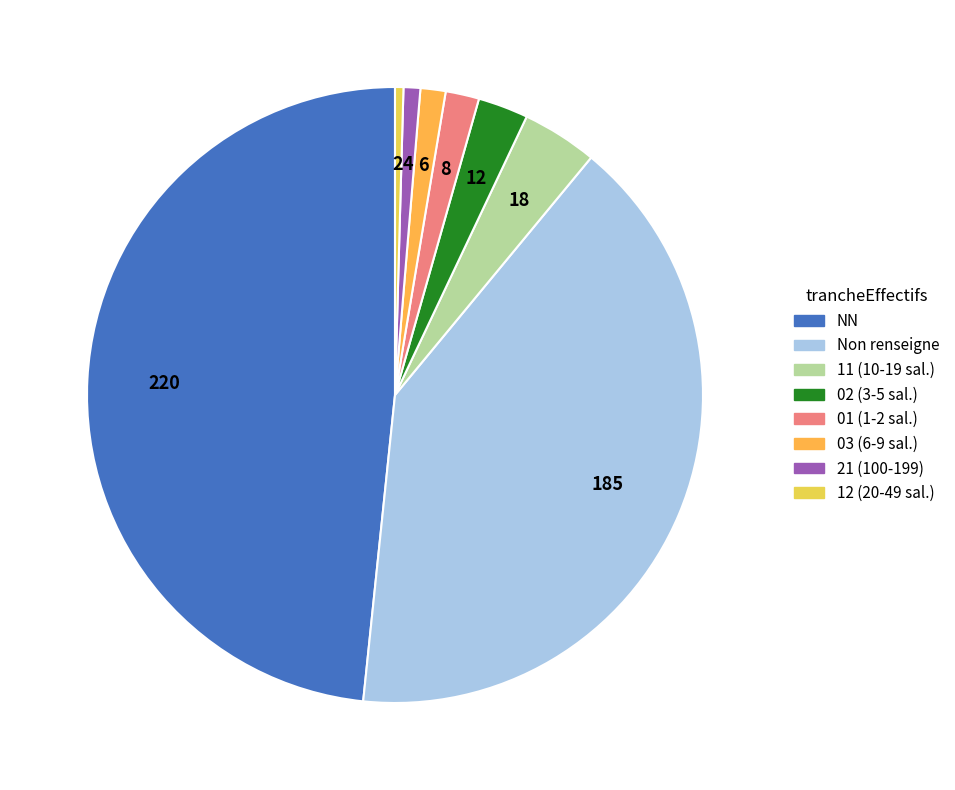

Does any single category account for the majority?

No